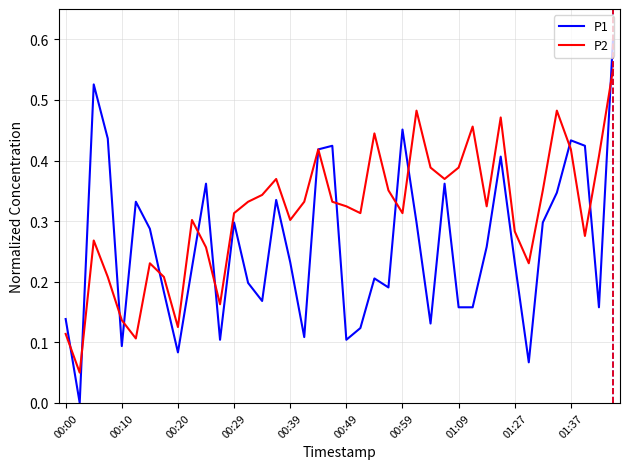

How many lines are shown in the chart?

2